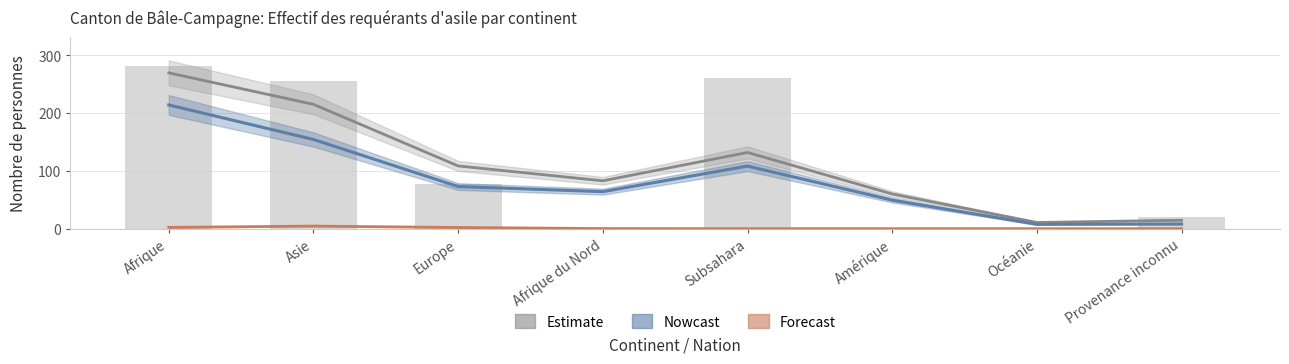

What is the label of the 2nd bar from the right?

Océanie